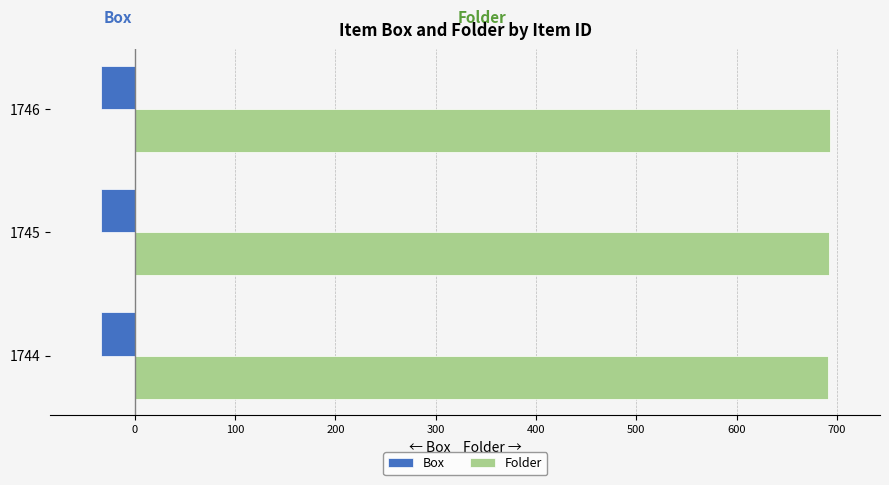

List the series in order of their overall mean, highest first.

Folder, Box